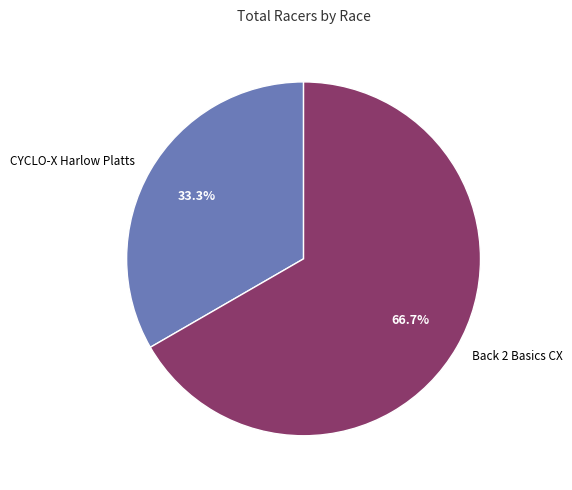

Does CYCLO-X Harlow Platts represent more than half of the total?

No